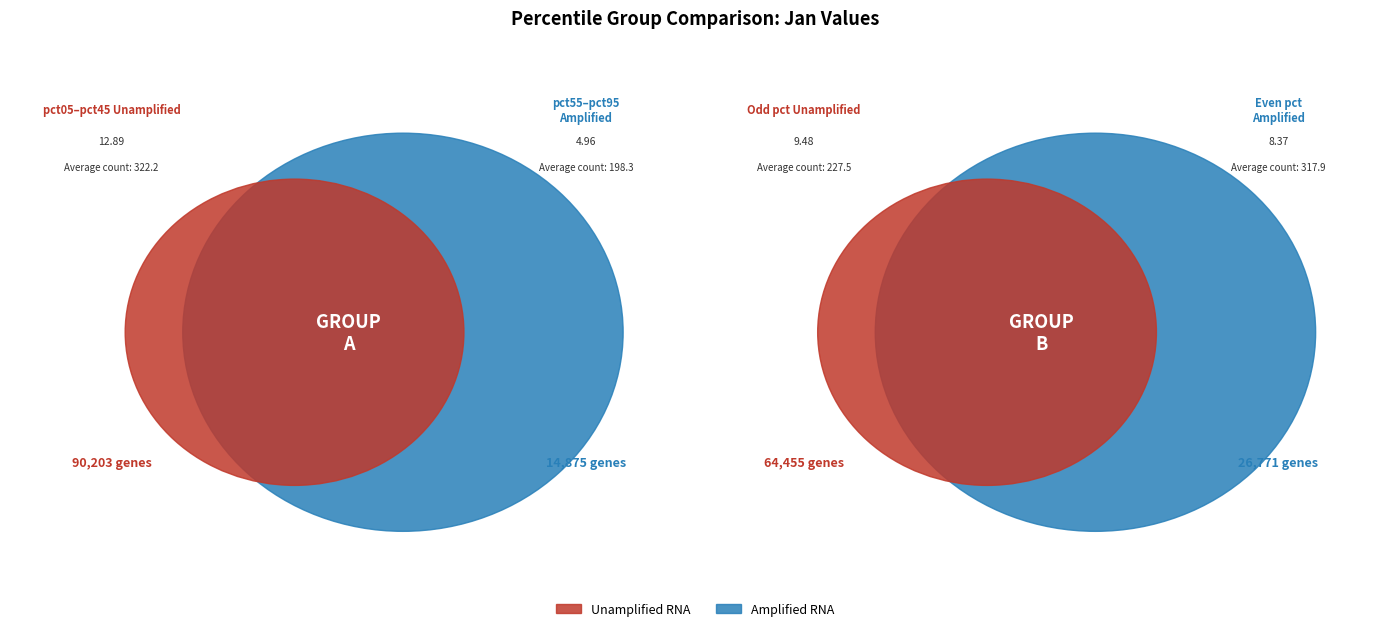

Between pct95 and pct05, which is larger?

pct05